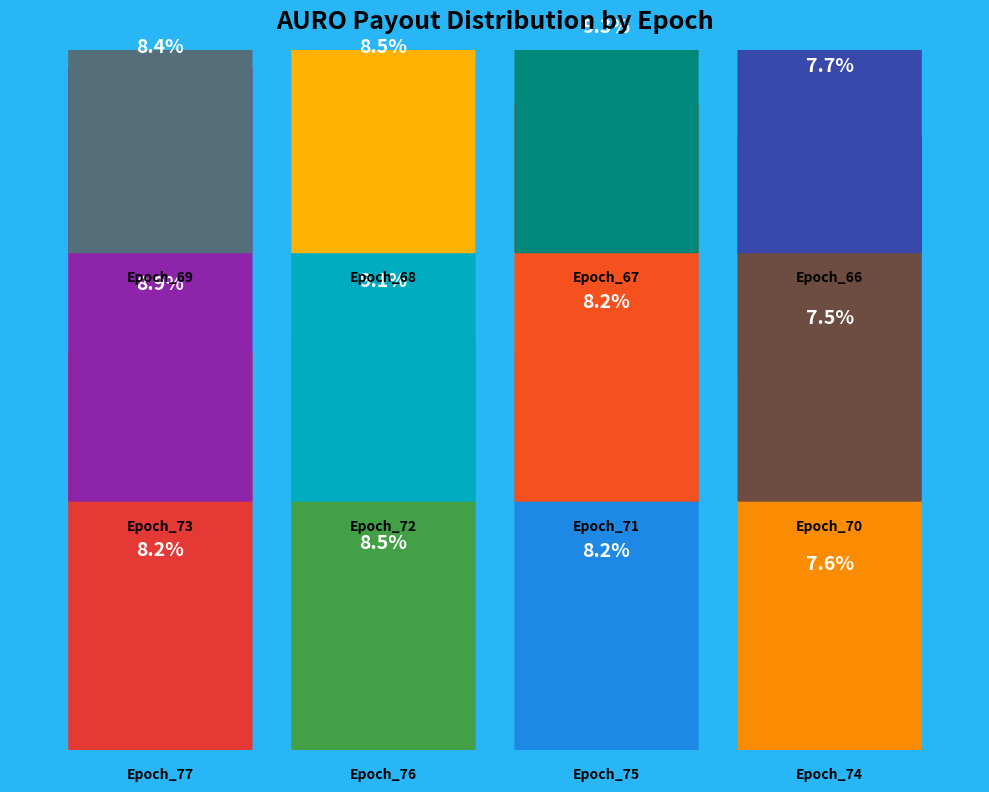

What percentage is the Epoch_72 slice, to the nearest percent?

9%